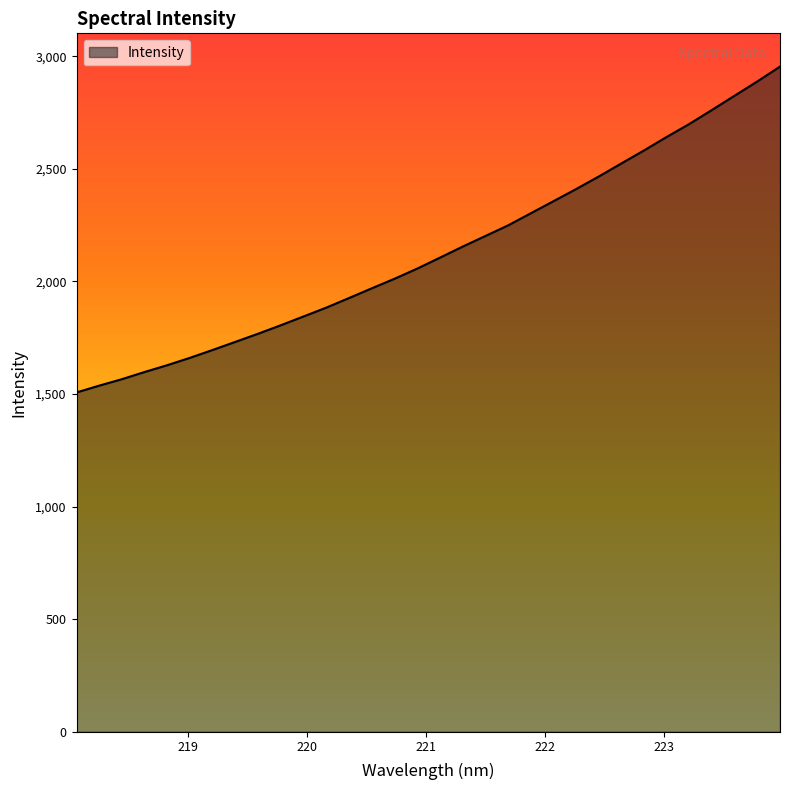

What is the greatest value displayed?

2953.9